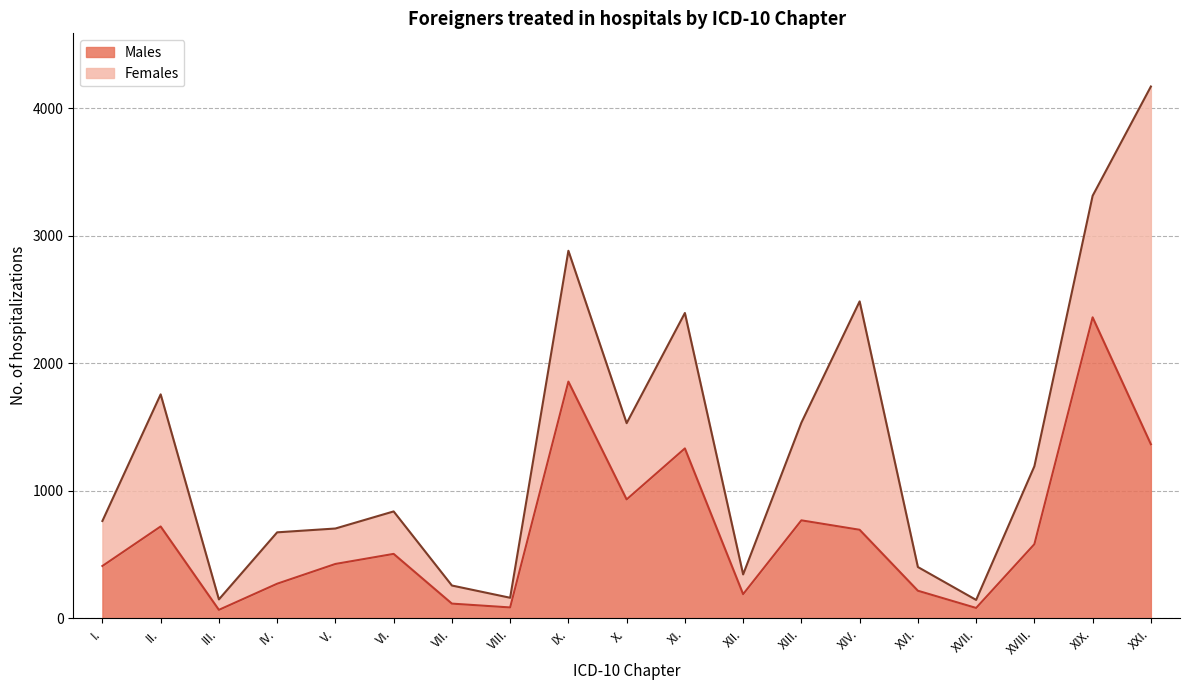

True or false: the data has more than 0 interior local peaks.

True